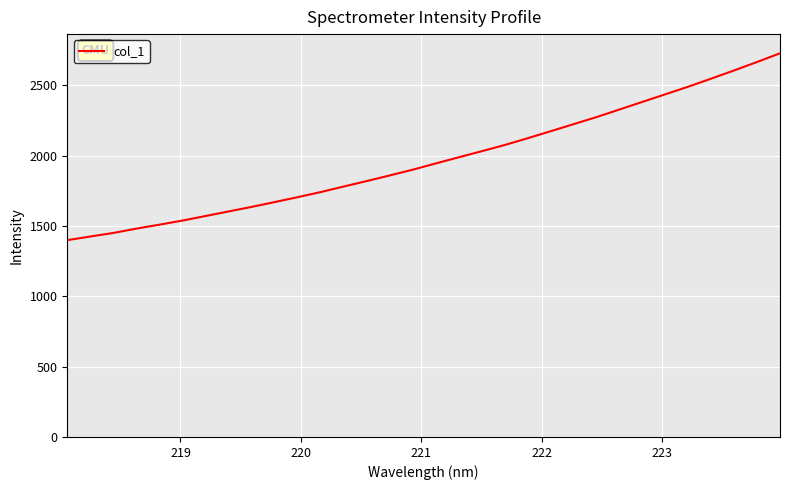

What is the difference between the maximum and minimum values?

1328.1